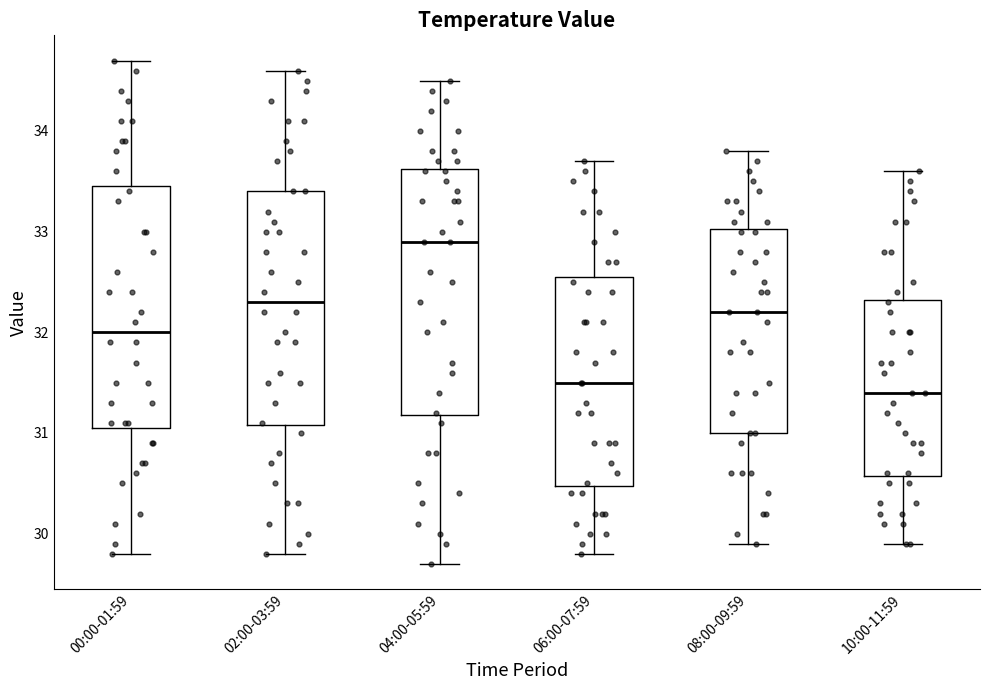

Where is the lower edge of the box for 00:00-01:59 on the y-axis? The values are not printed on the chart, so give them approximately, as read against the axis.

31.1